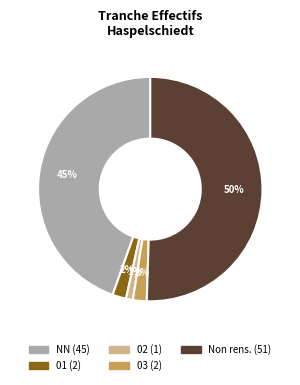

To the nearest percent, what is the average slice percentage?

20%